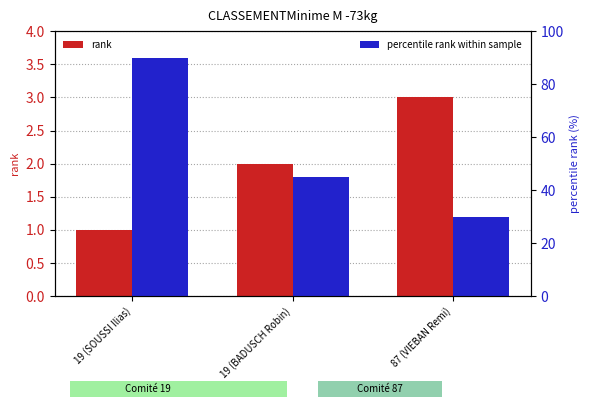

How many data points in rank are above 2?

1